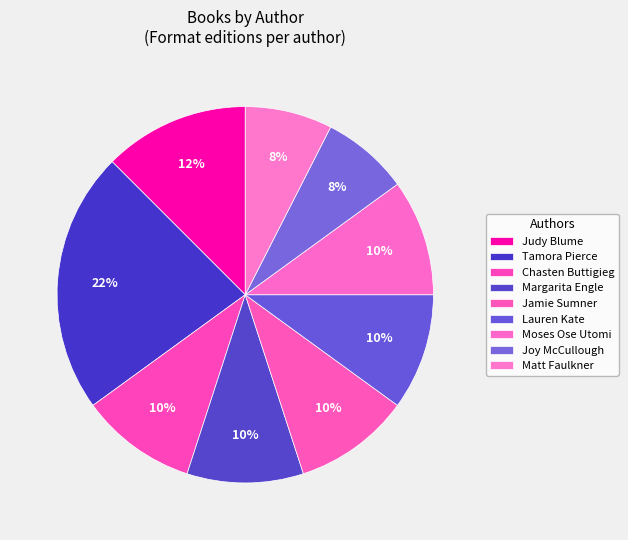

To the nearest percent, what is the difference between the largest and smallest slice percentages?

15%